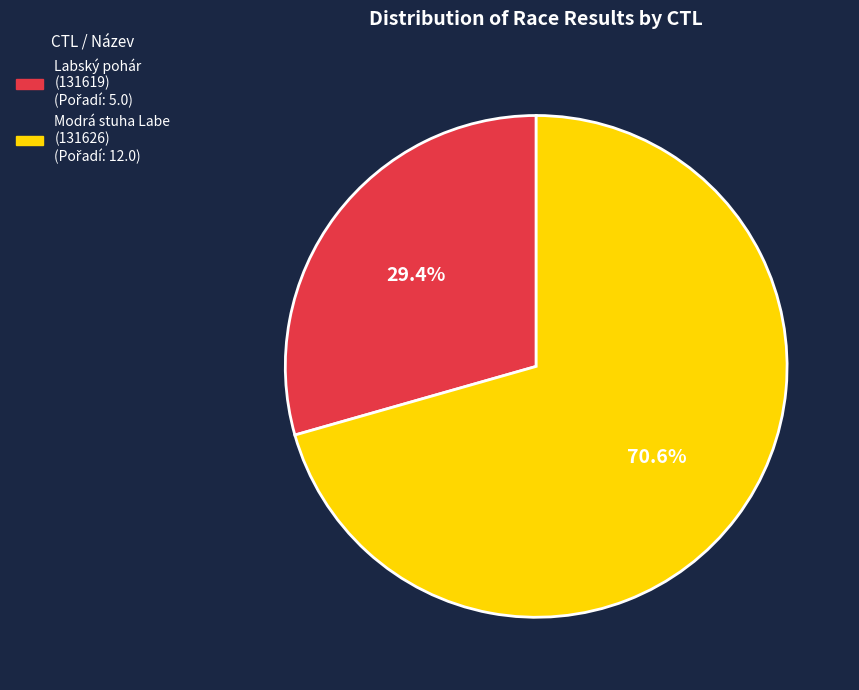

Does any single category account for the majority?

Yes